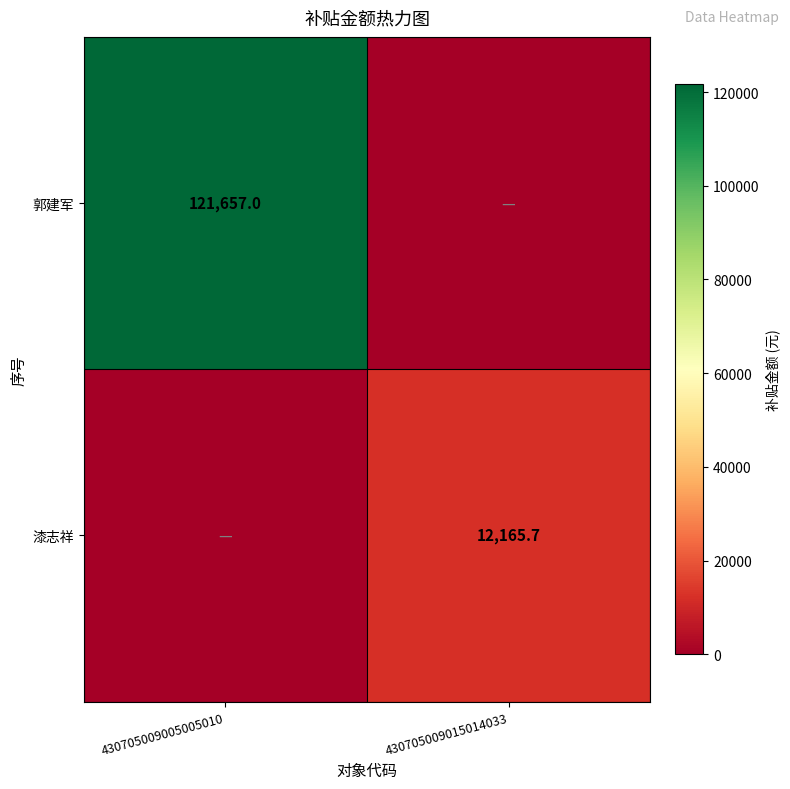

What is the maximum value shown in the chart?

121657.0